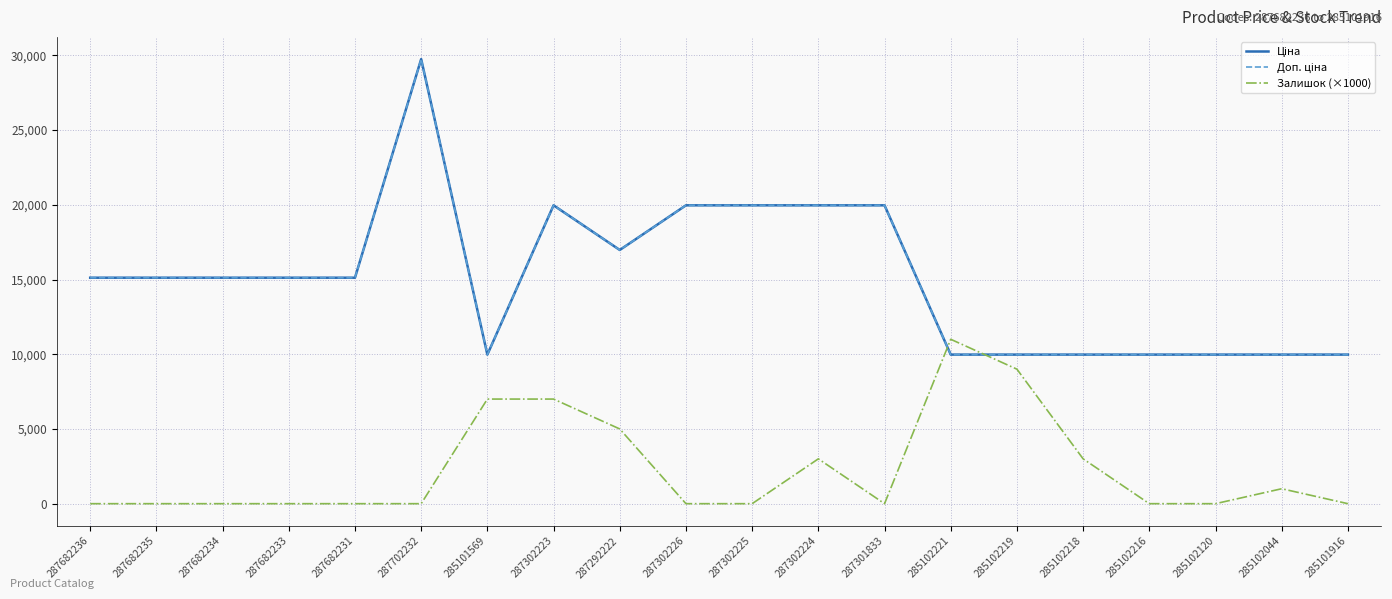

Which has a higher value, 285101916 or 287302224?

287302224